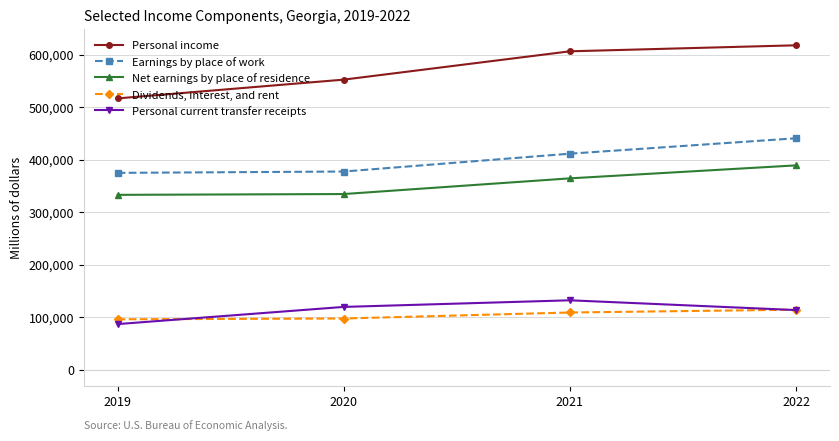

At 2019, list the series in order from smallest to largest.

Personal current transfer receipts, Dividends, interest, and rent, Net earnings by place of residence, Earnings by place of work, Personal income